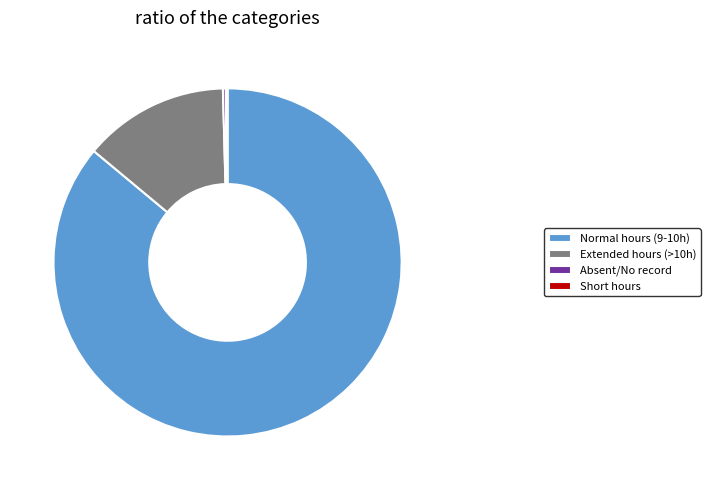

Is there any slice that represents more than half of the pie?

Yes